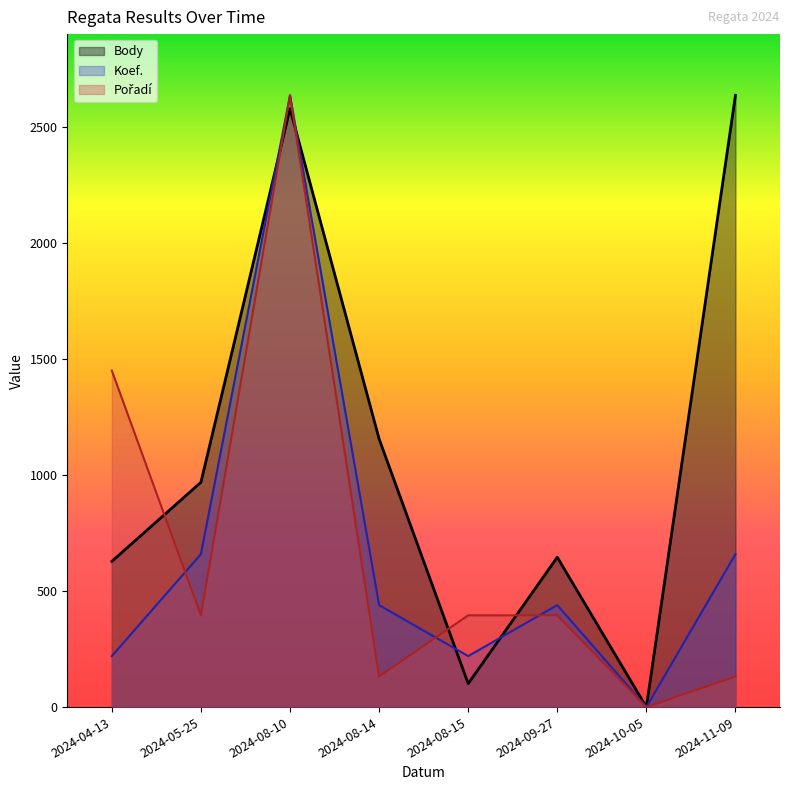

At which category does Pořadí reach its first local peak?

2024-08-10